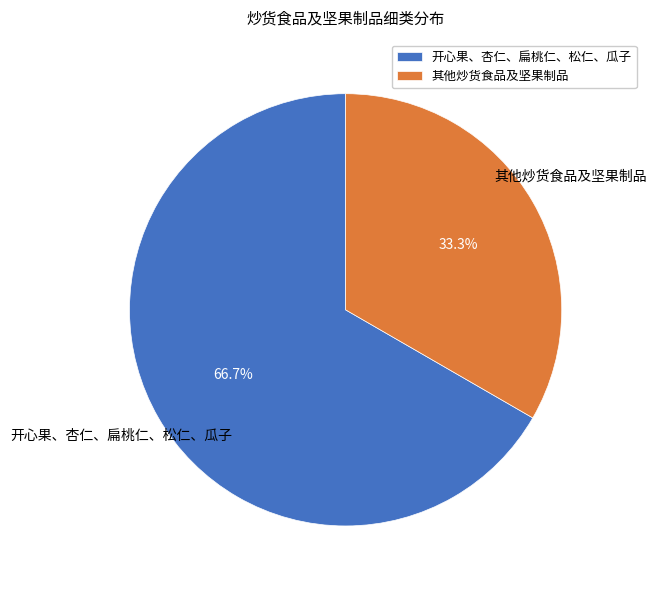

Which slice is the largest?

开心果、杏仁、扁桃仁、松仁、瓜子